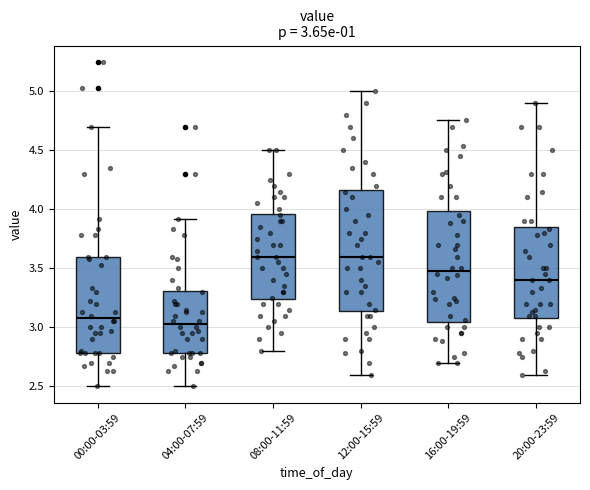

Which box's median line is the lowest?

04:00-07:59